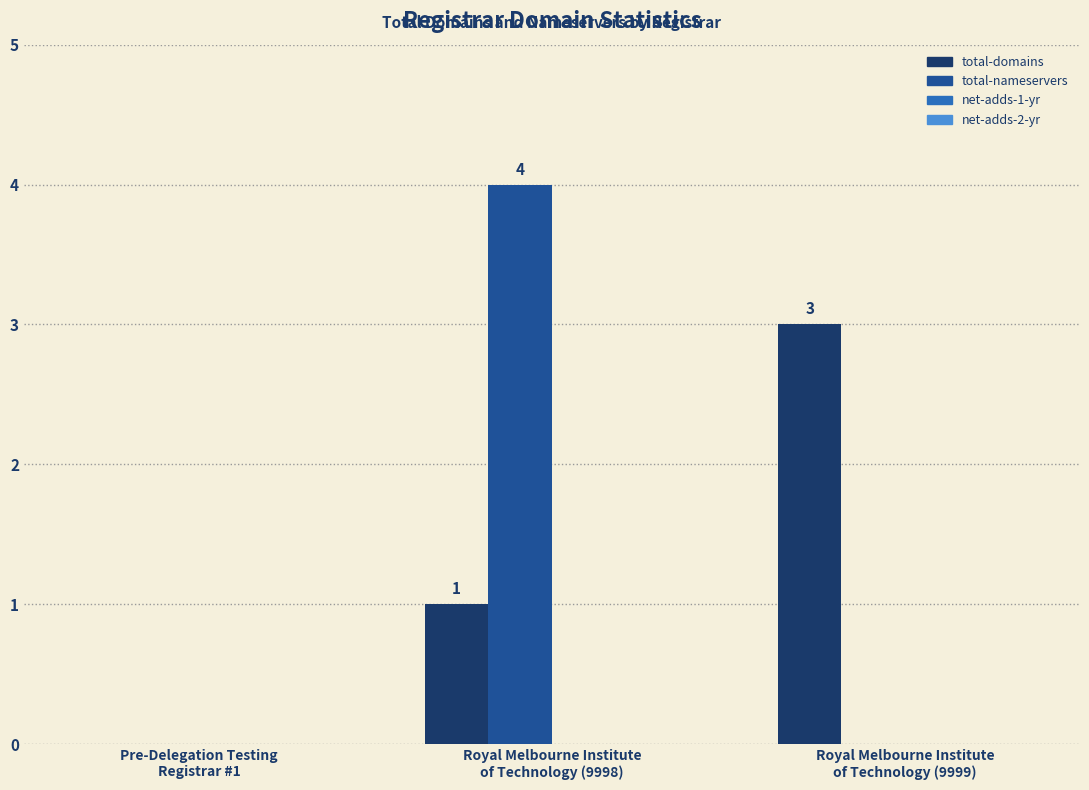

What is the sum of all total-domains values?

4